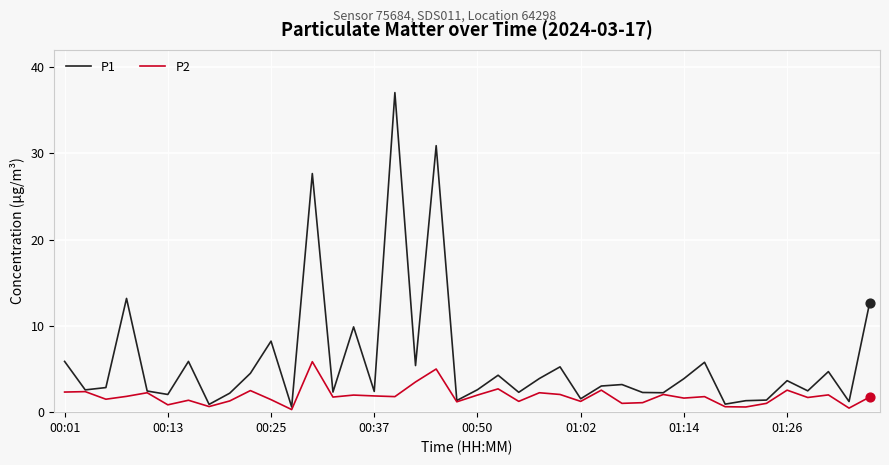

Which series has the largest range (max minus min)?

P1